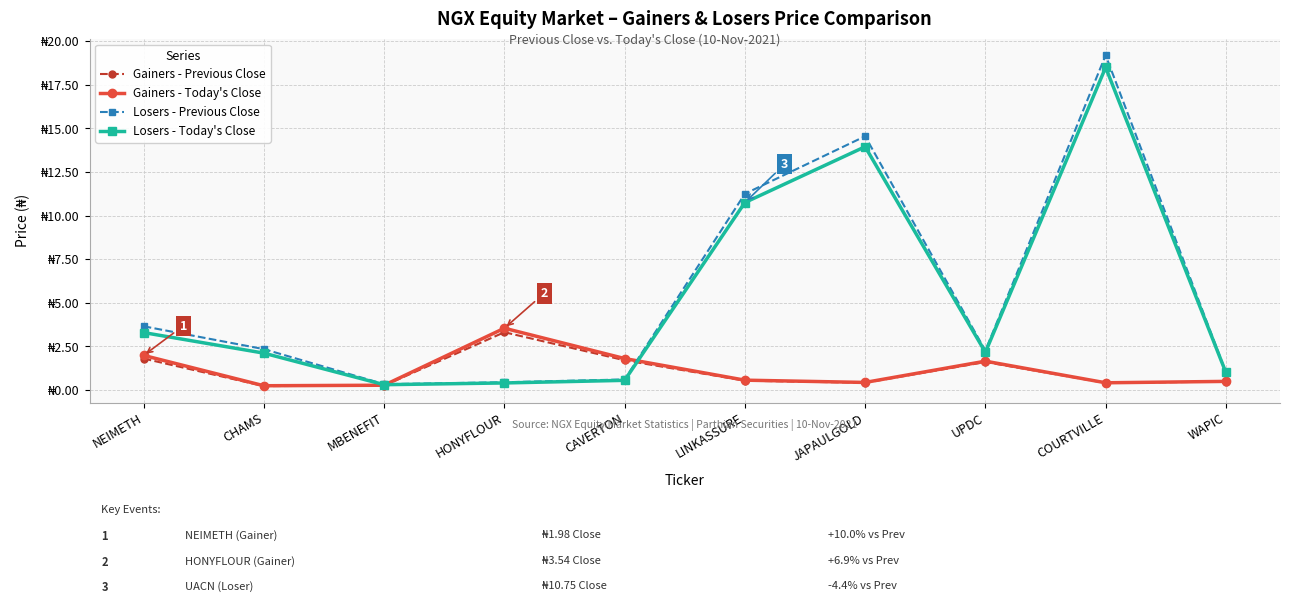

Is the value of Losers - Today's Close at WAPIC greater than the value of Losers - Previous Close at JAPAULGOLD?

No